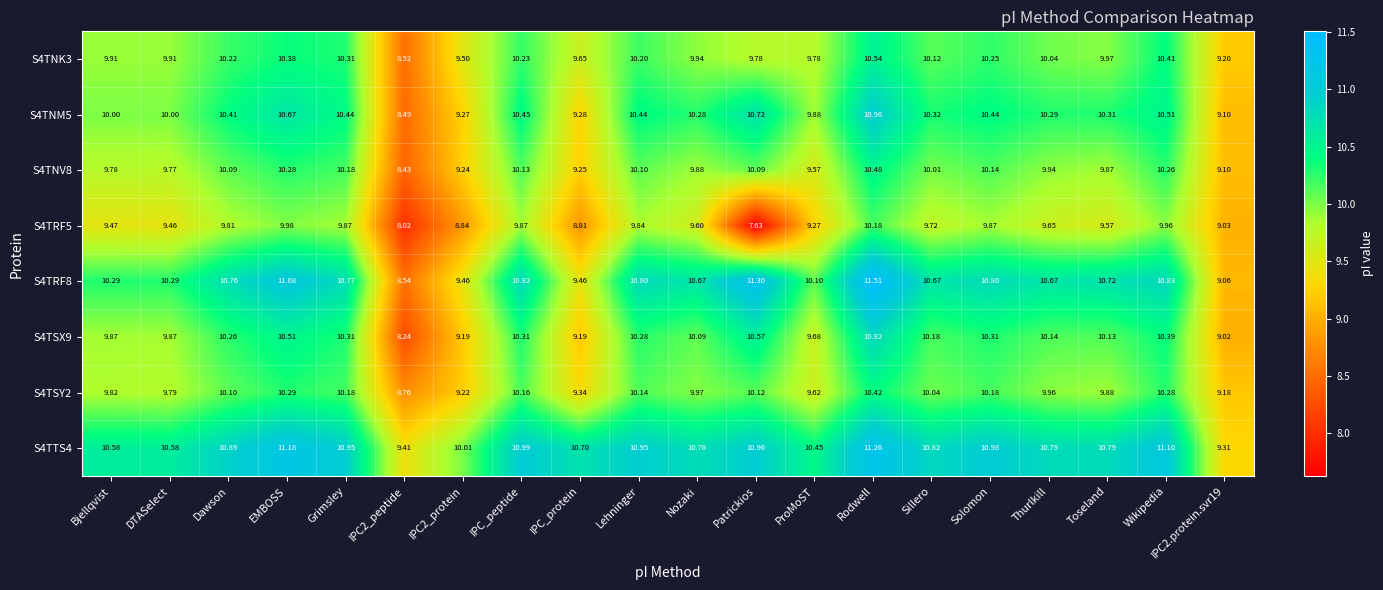

At which label does S4TNV8 reach its peak?

Rodwell